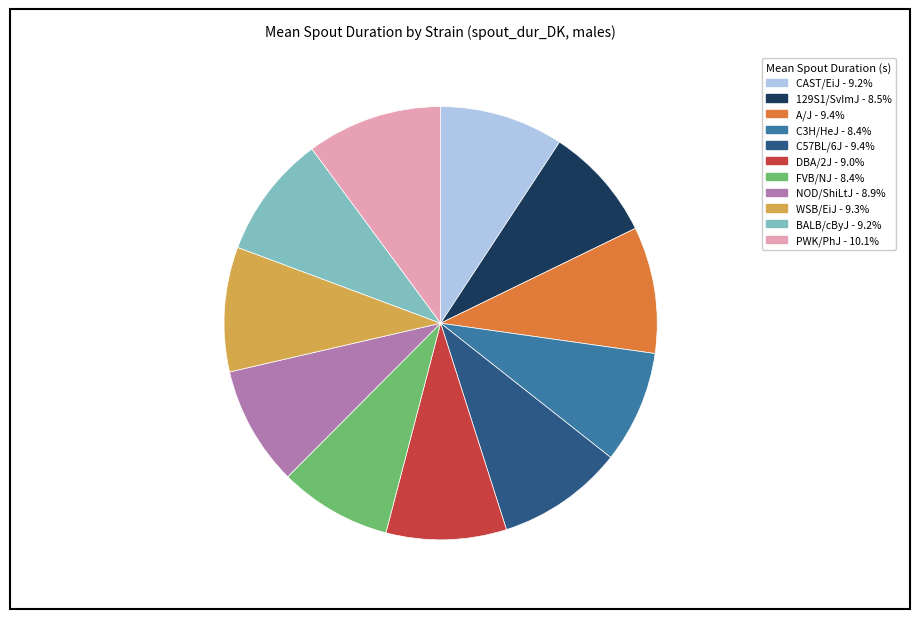

Which category has the biggest portion of the pie?

PWK/PhJ